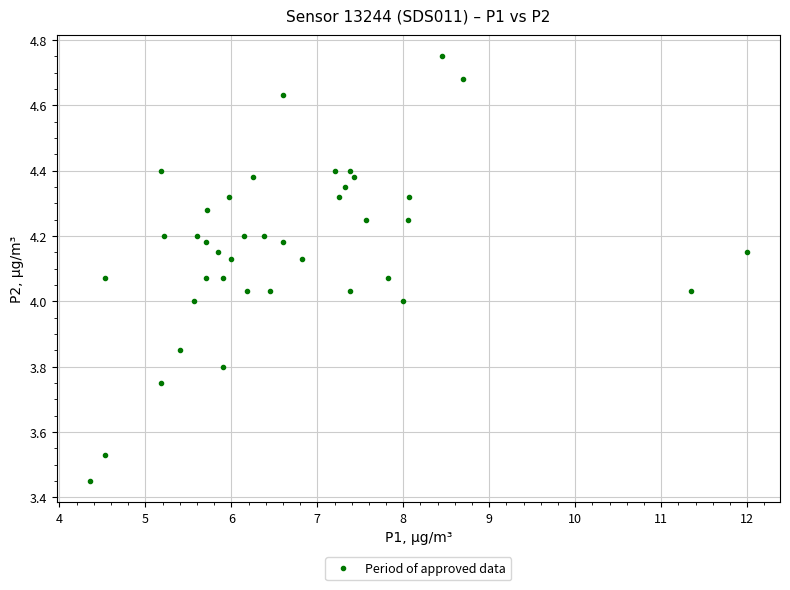

What is the range of X values (max minus min)?

7.7